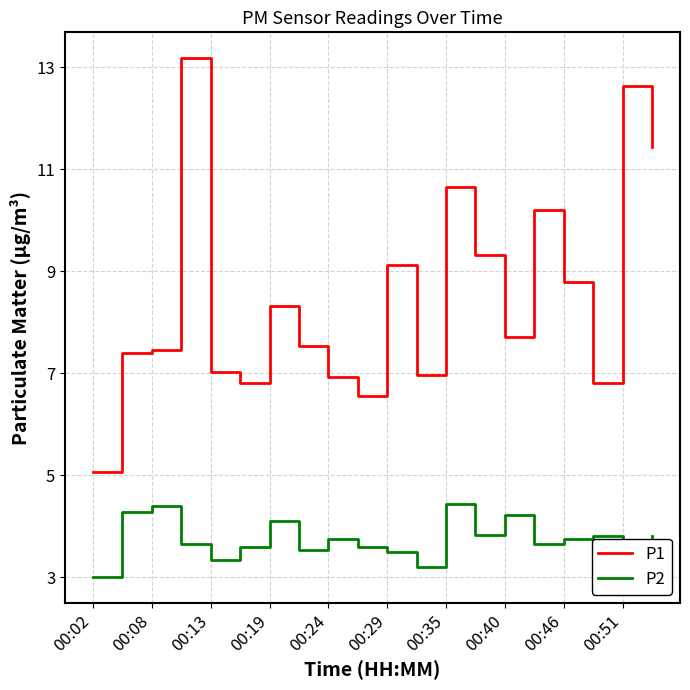

What is the minimum value shown in the chart?

3.0